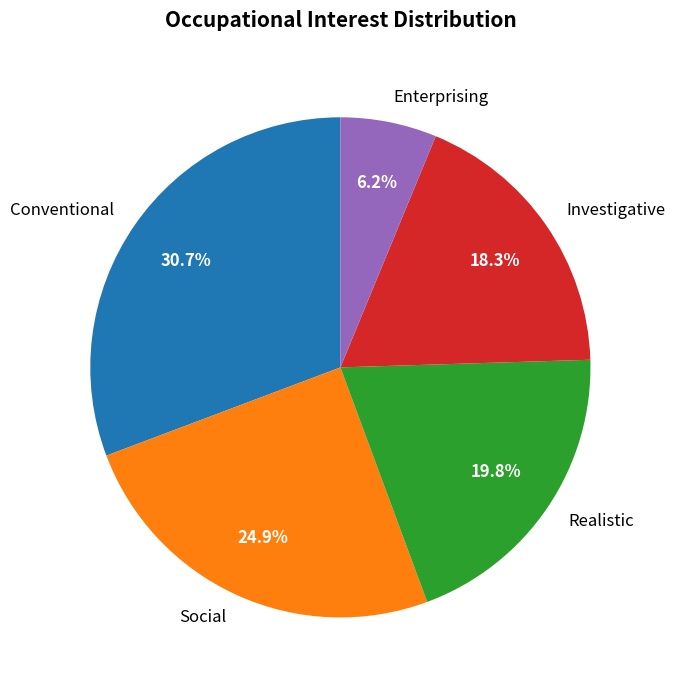

Which has a higher value, Realistic or Investigative?

Realistic